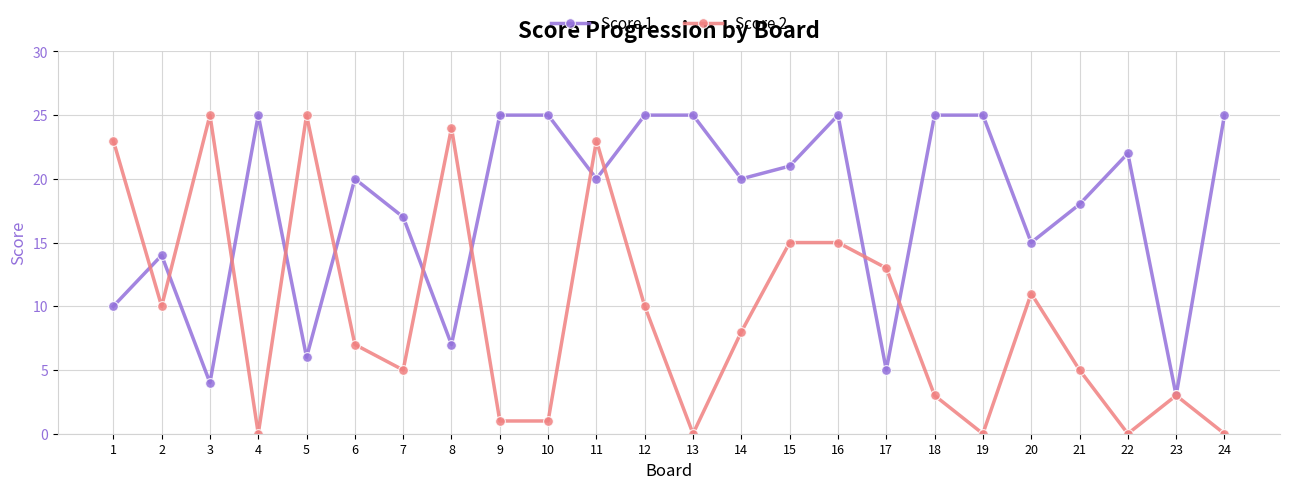

What is the greatest value displayed?

25